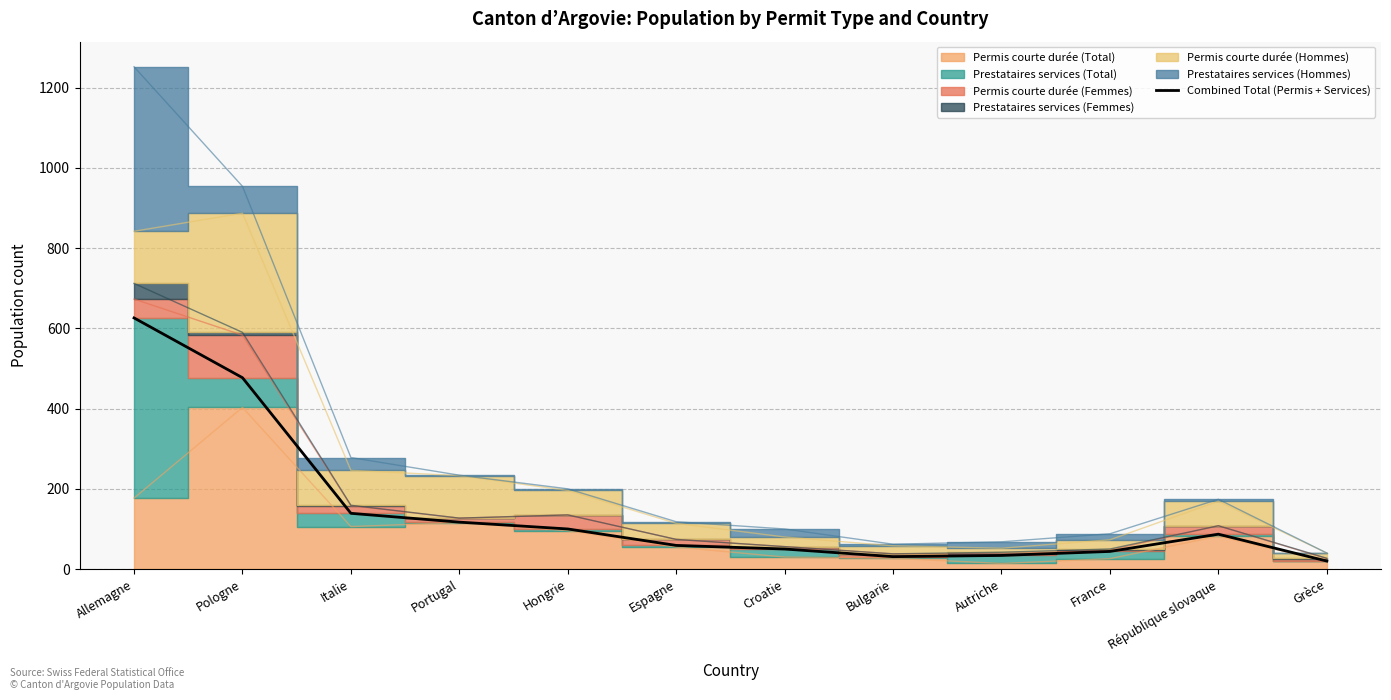

True or false: the data has more than 1 interior local peaks.

False